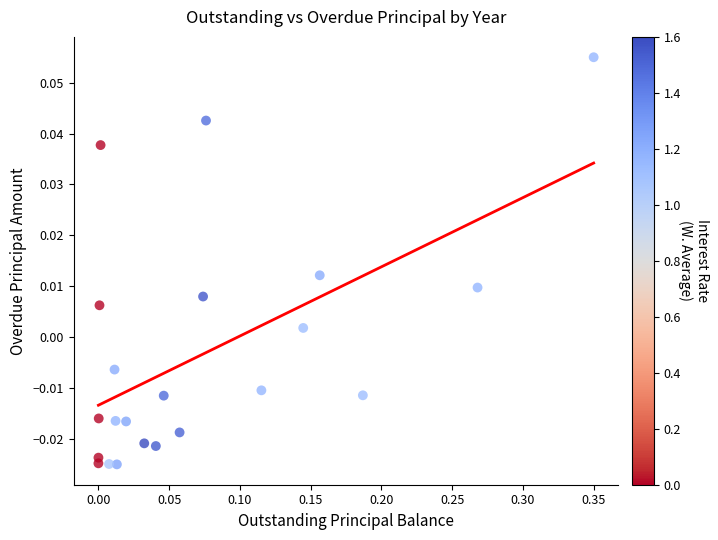

What is the range of X values (max minus min)?

0.3